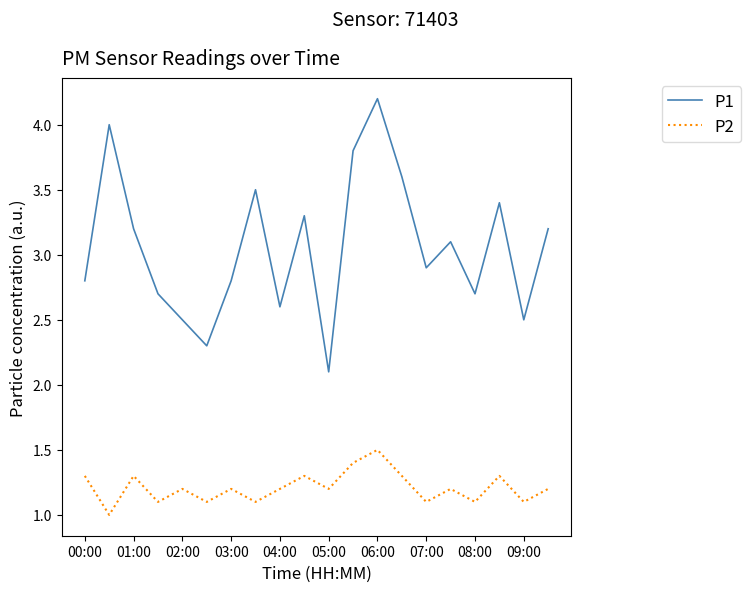

What is the difference between the maximum and minimum values in the P2 series?

0.5